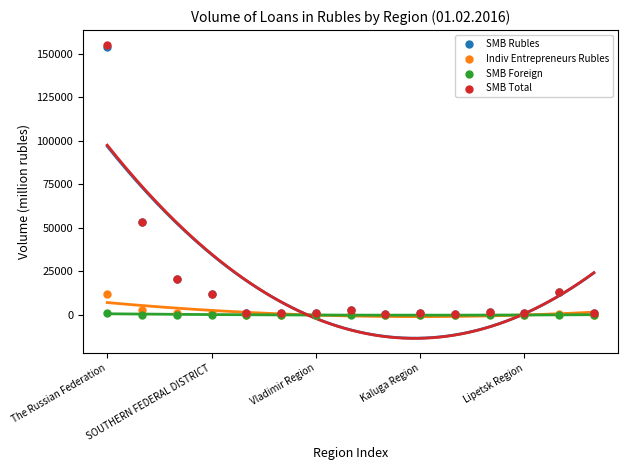

What are all the series names shown in the legend?

SMB Rubles, Indiv Entrepreneurs Rubles, SMB Foreign, SMB Total